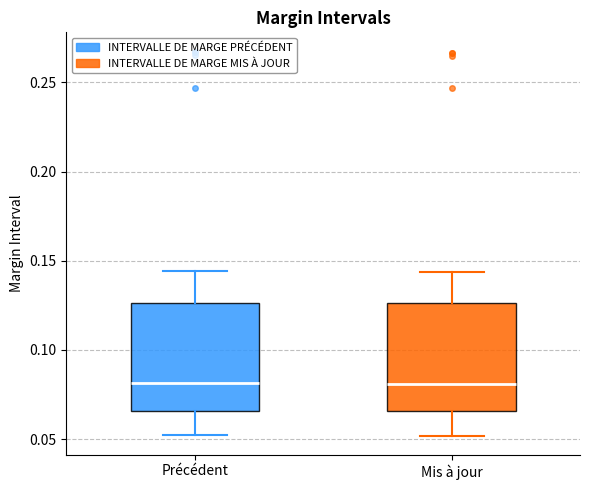

Reading left to right, read every box against the y-axis: the position of its median line, the range the box covers, and the ends of its whiskers. The values are not printed on the chart, so give them approximately, as read against the axis.

Précédent: median 0.080, box 0.065 to 0.125, whiskers 0.050 to 0.145
Mis à jour: median 0.080, box 0.065 to 0.125, whiskers 0.050 to 0.145